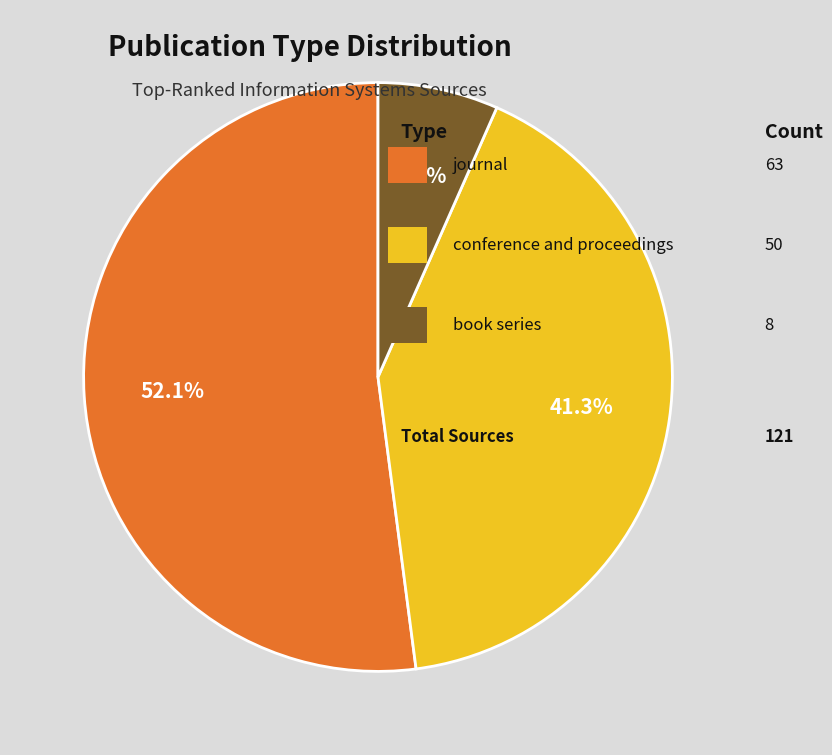

Does any single category account for the majority?

Yes